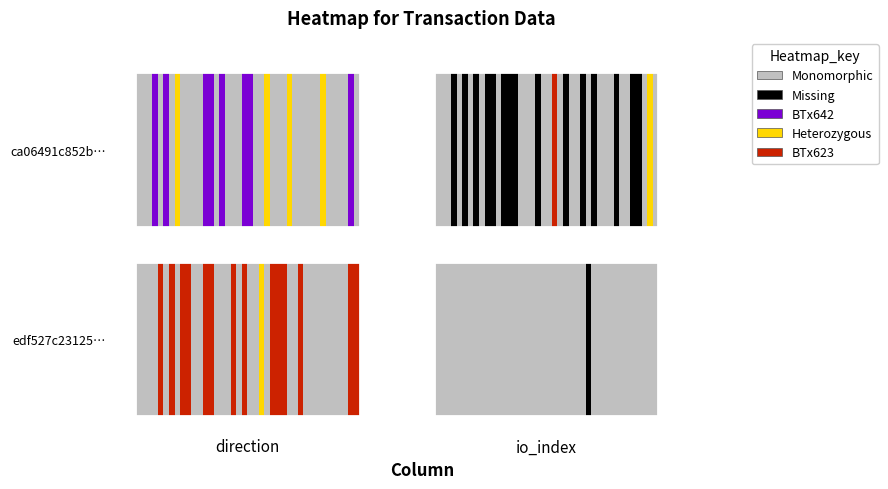

Rank the series at 1 from highest to lowest value.

edf527c23125239f75f671c2566dbe1abf512c2, ca06491c852b54776562688ad610f143975864a